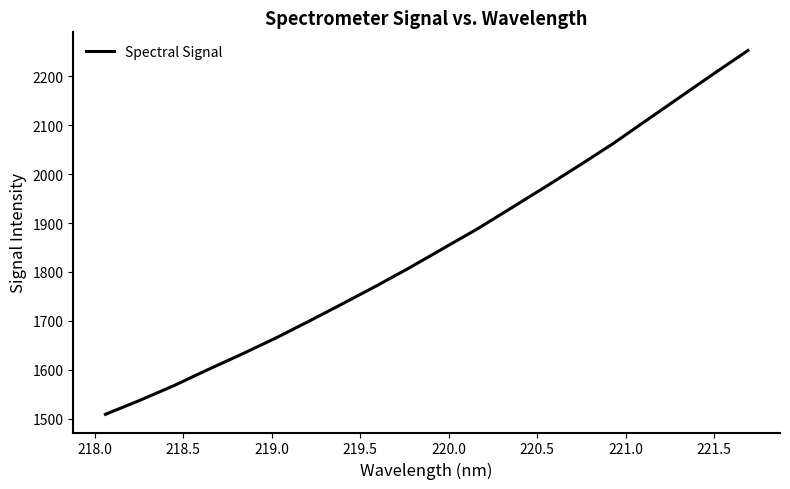

What is the greatest value displayed?

2252.7